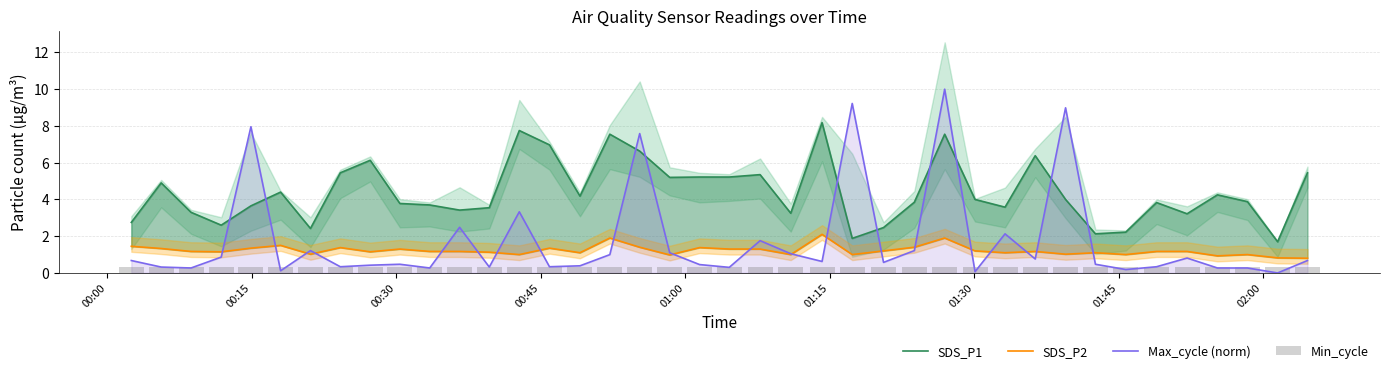

Reading right to left, list all the values displayed in this chart.

SDS_P1: 5.5	1.7	3.9	4.2	3.2	3.8	2.2	2.1	4.0	6.4	3.6	4.0	7.5	3.9	2.5	1.9	8.2	3.2	5.3	5.2	5.2	5.2	6.6	7.5	4.2	7.0	7.8	3.5	3.4	3.7	3.8	6.1	5.5	2.4	4.4	3.6	2.6	3.3	4.9	2.8
SDS_P2: 0.8	0.8	1.0	0.9	1.2	1.2	1.0	1.1	1.0	1.2	1.1	1.2	1.9	1.4	1.2	1.0	2.1	1.0	1.3	1.3	1.4	1.0	1.4	1.9	1.1	1.4	1.0	1.1	1.2	1.2	1.3	1.1	1.4	1.0	1.5	1.4	1.1	1.2	1.3	1.4
Max_cycle (norm): 0.7	0.0	0.3	0.3	0.8	0.3	0.2	0.5	9.0	0.8	2.1	0.1	10.0	1.2	0.6	9.2	0.6	1.0	1.8	0.3	0.5	1.1	7.6	1.0	0.4	0.3	3.3	0.3	2.5	0.3	0.5	0.4	0.3	1.2	0.1	8.0	0.9	0.3	0.3	0.7